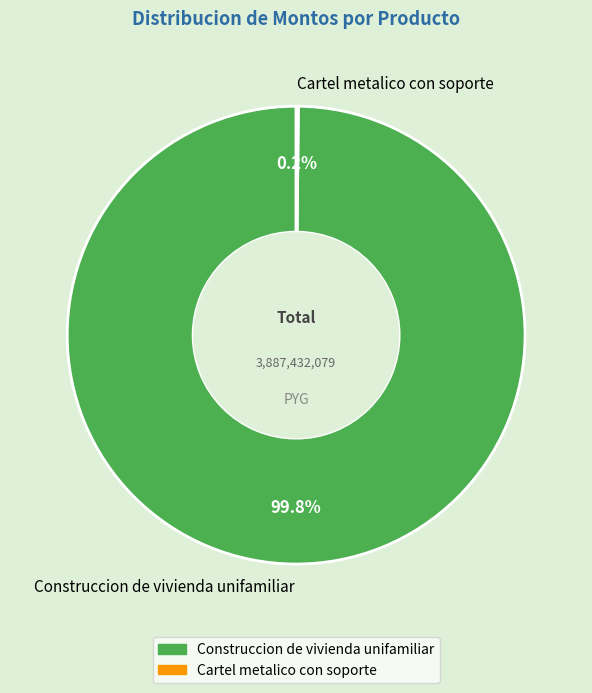

Is it true that Construccion de vivienda unifamiliar is 100% of the pie?

True